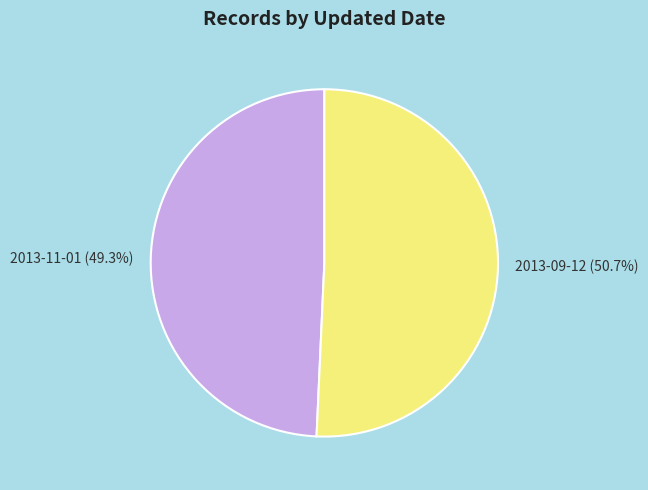

To the nearest percent, what portion does 2013-11-01 represent?

49%